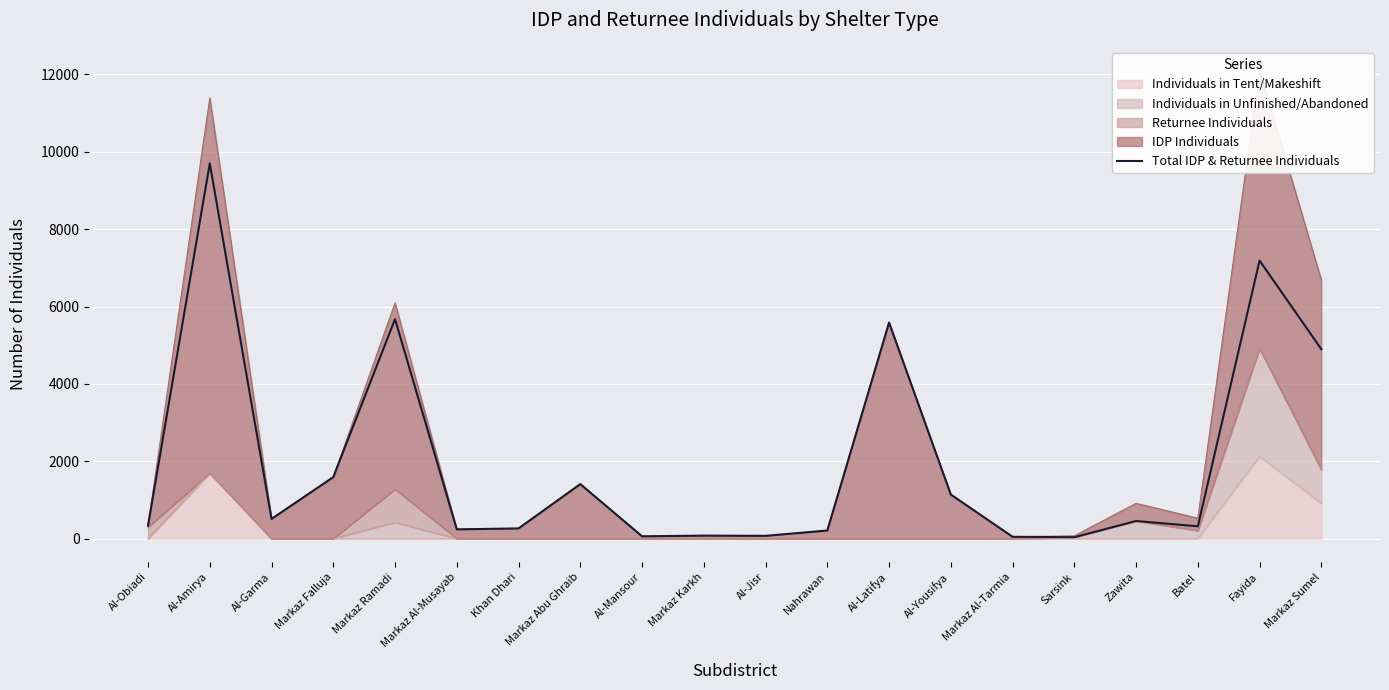

What is the change in value from Markaz Abu Ghraib to Markaz Sumel?

+3486